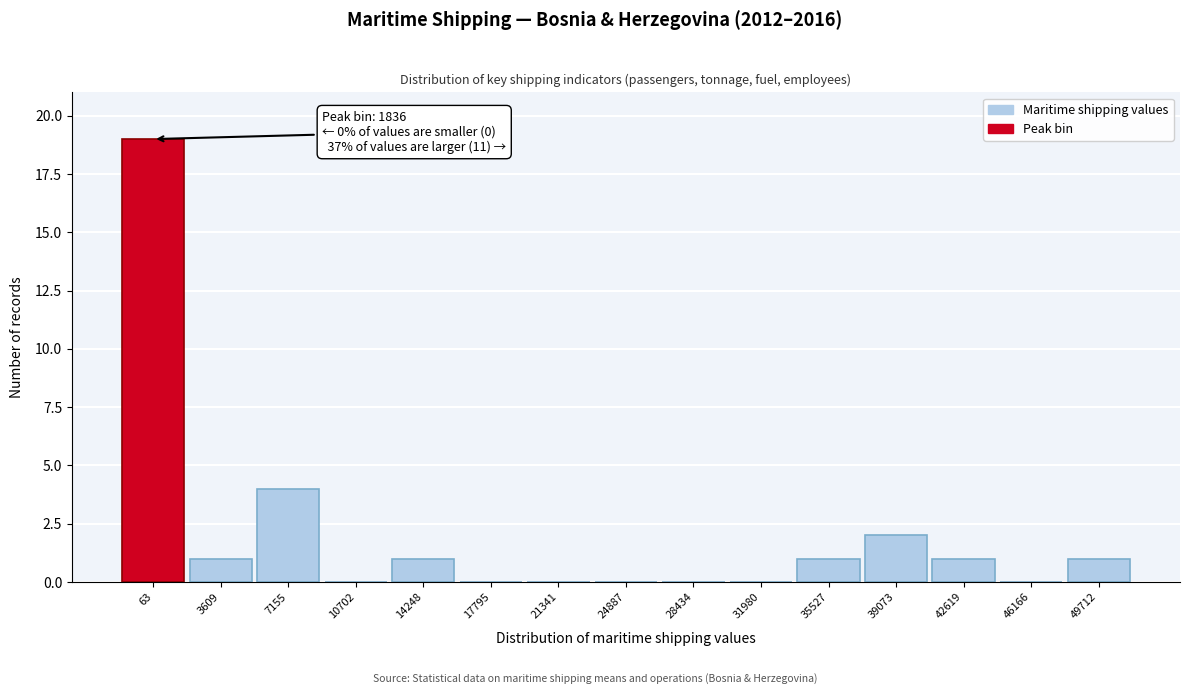

Reading left to right, what are all the values shown in this chart?

63=19	3609=1	7155=4	10702=0	14248=1	17795=0	21341=0	24887=0	28434=0	31980=0	35527=1	39073=2	42619=1	46166=0	49712=1